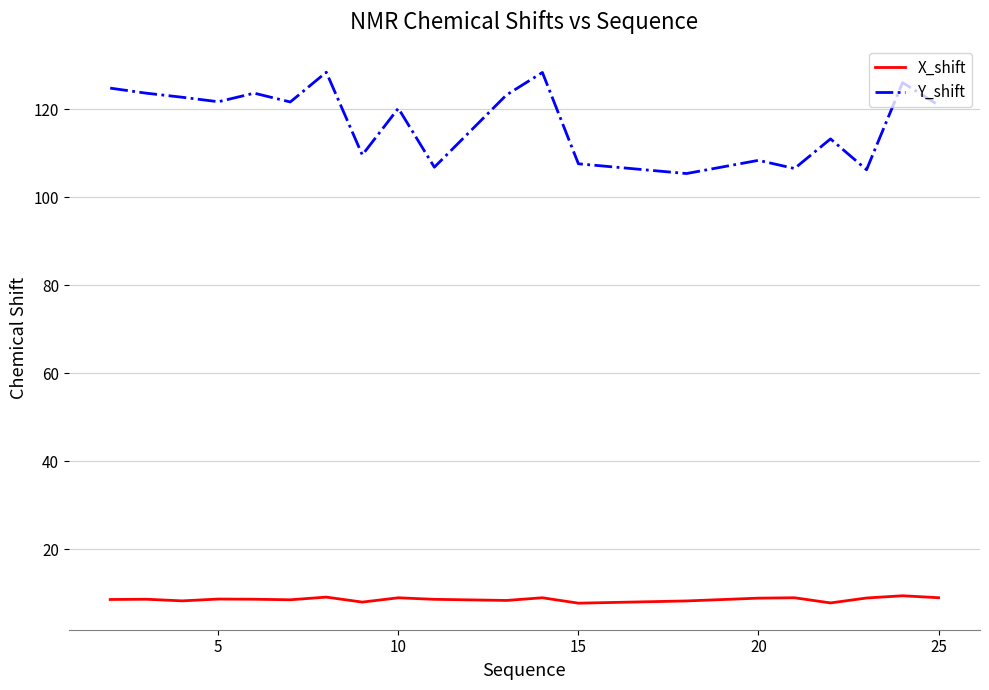

Rank the series by their maximum value, from highest to lowest.

Y_shift, X_shift